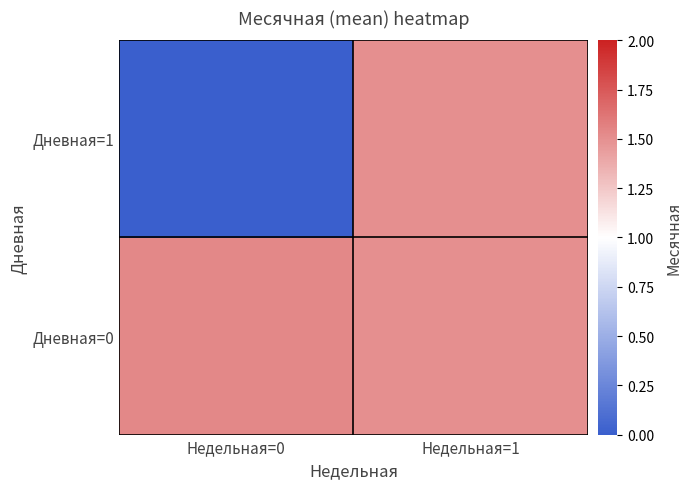

Count the number of data series in this chart.

2